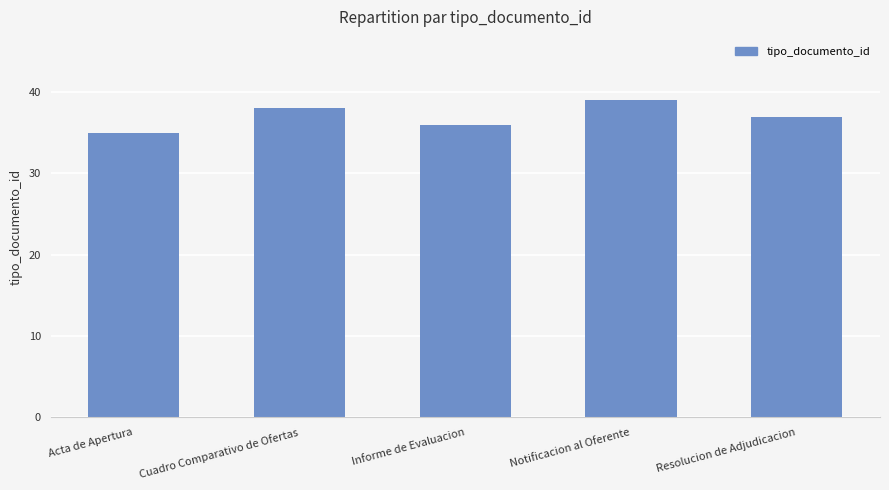

True or false: the data shows 23 at Notificacion al Oferente.

False